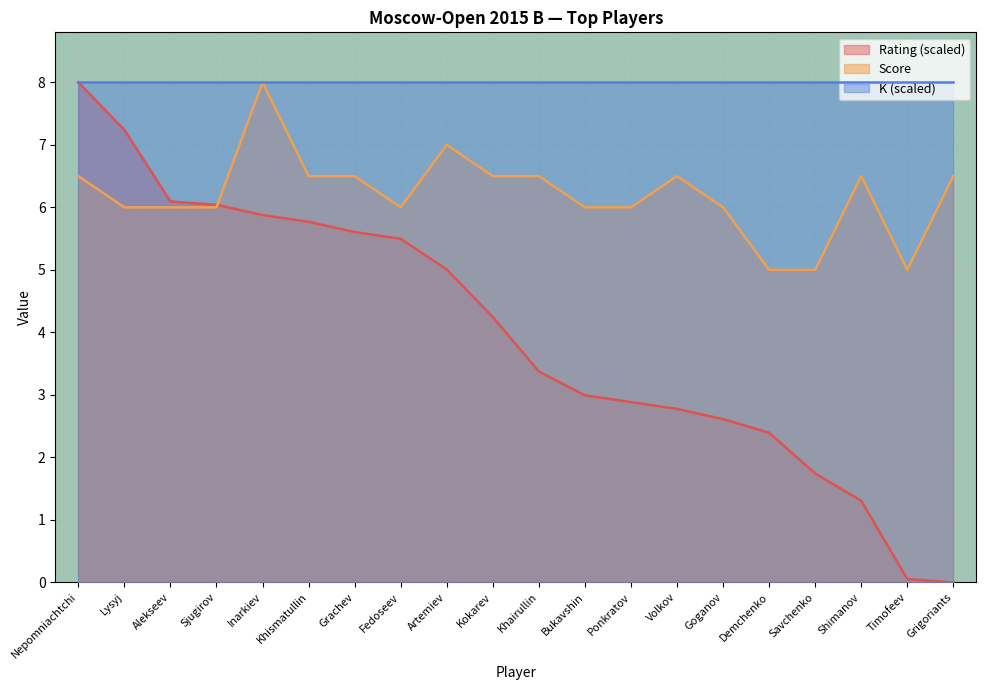

How many values in the Score series are below 6?

3